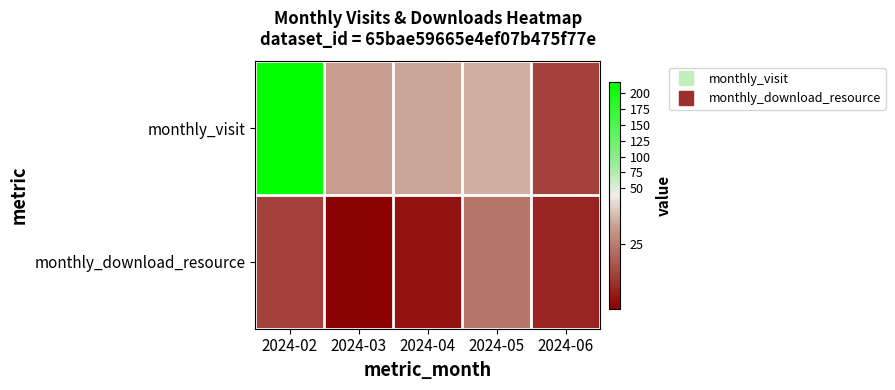

At 2024-05, list the series in order from largest to smallest.

monthly_visit, monthly_download_resource